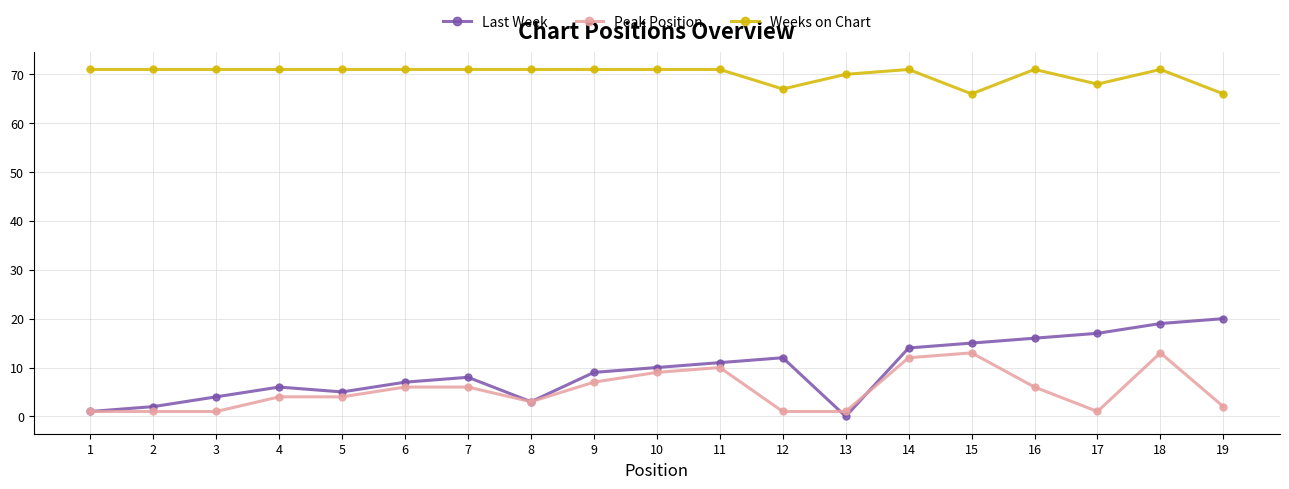

Rank the series by their maximum value, from highest to lowest.

Weeks on Chart, Last Week, Peak Position